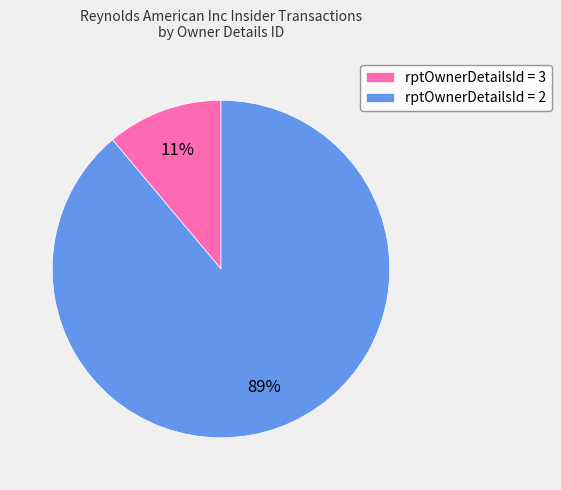

What percentage is the rptOwnerDetailsId = 2 slice, to the nearest percent?

89%